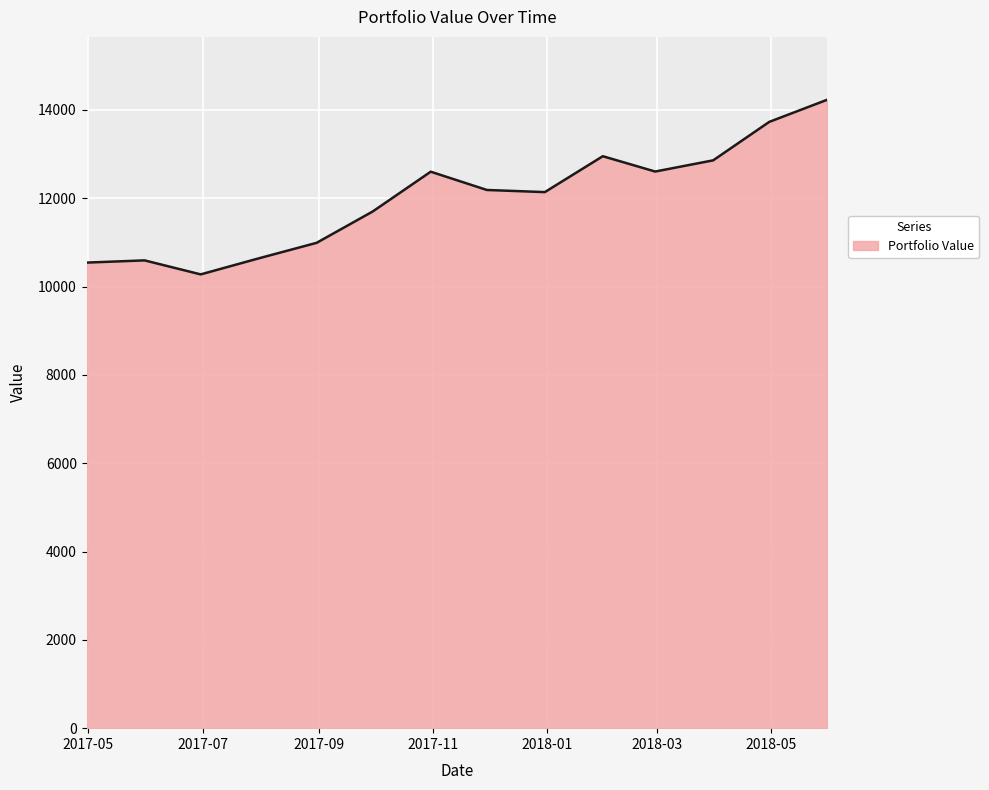

What is the maximum value shown in the chart?

14232.3